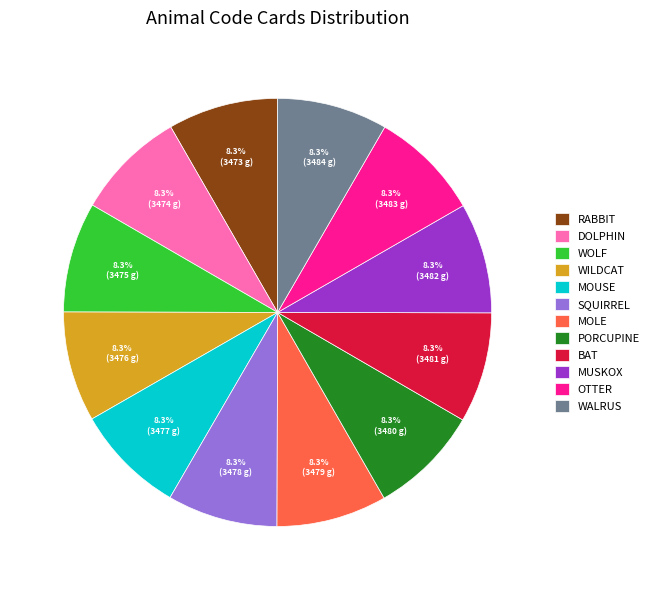

What is the ratio of the value at PORCUPINE to the value at BAT?

1.0